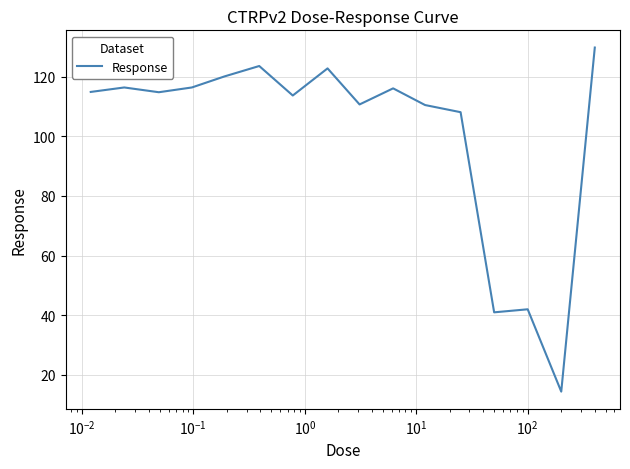

What is the difference between the maximum and minimum values?

115.5